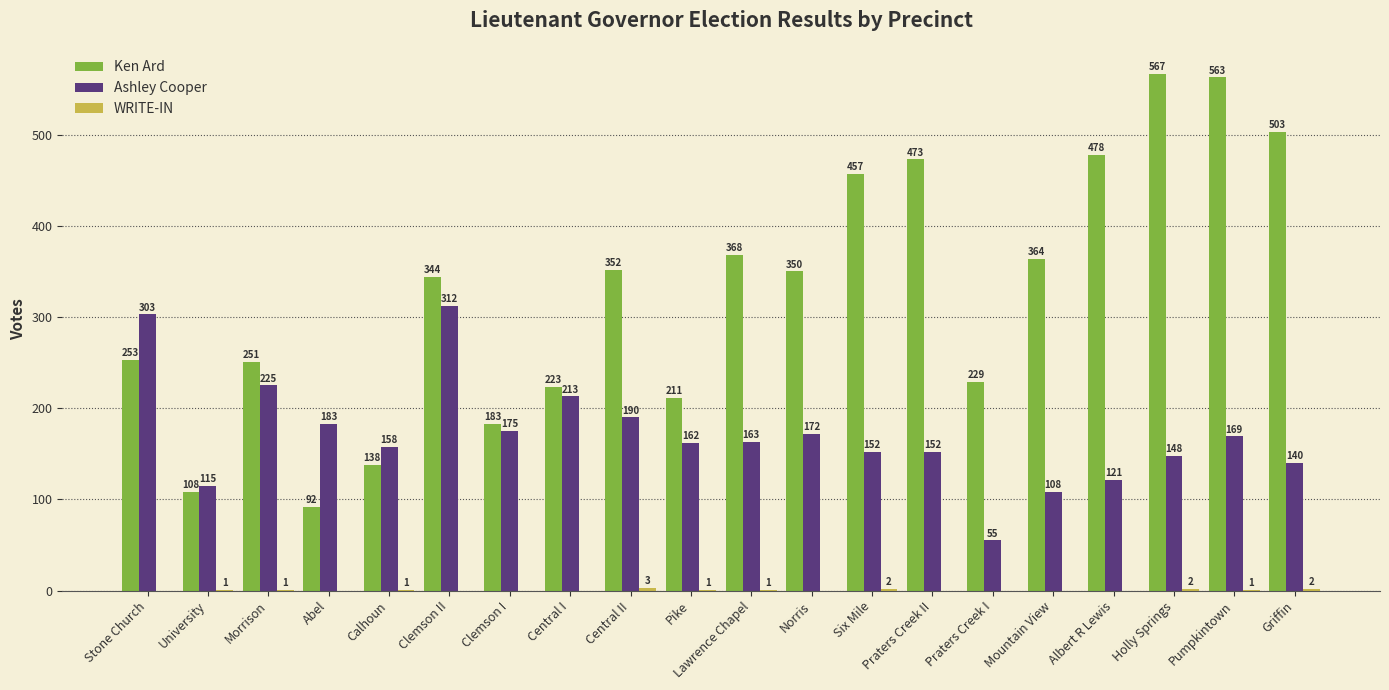

Which category has the highest value in the Ashley Cooper series?

Clemson II